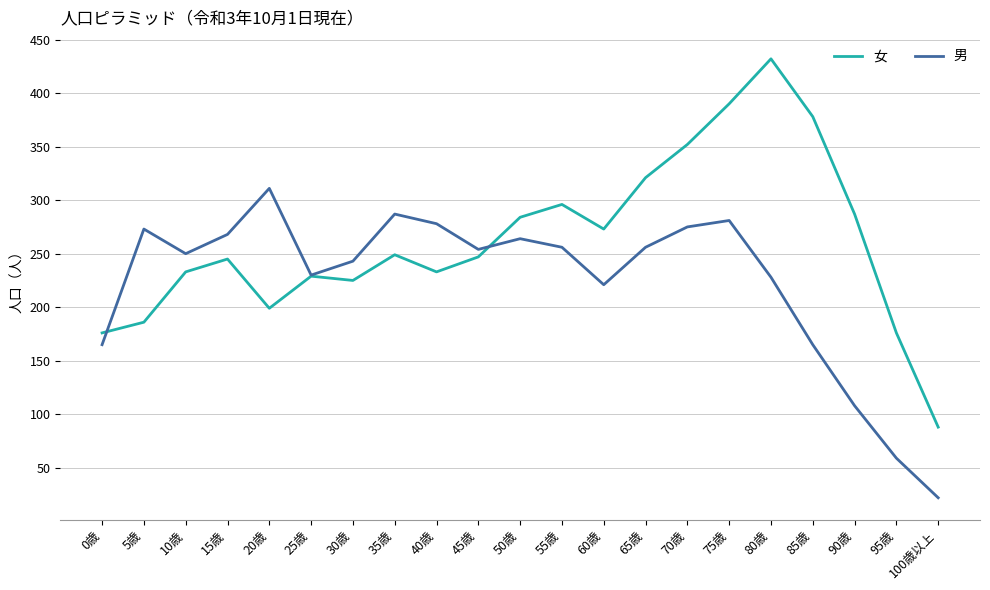

How many values in the 女 series are below 247?

10